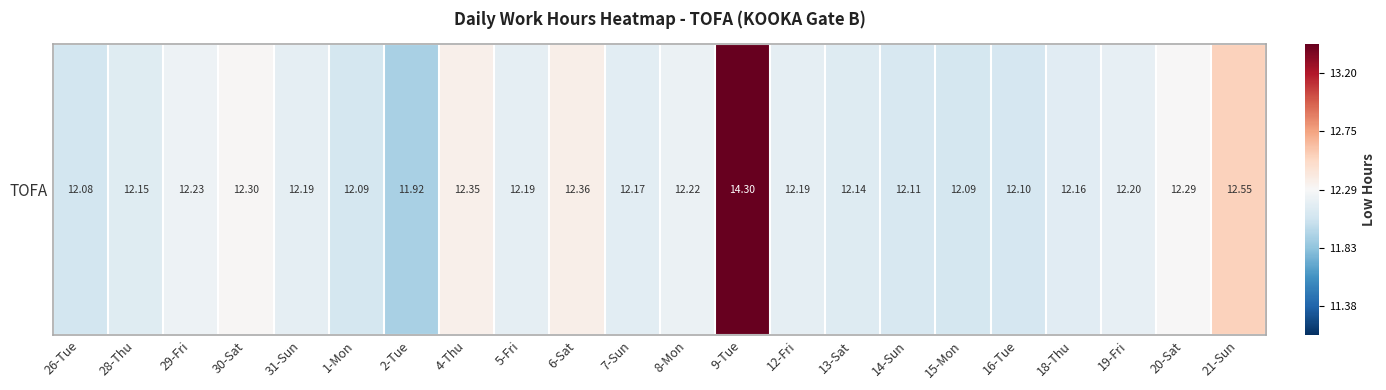

The value at 12-Fri is -0.2. True or false?

True